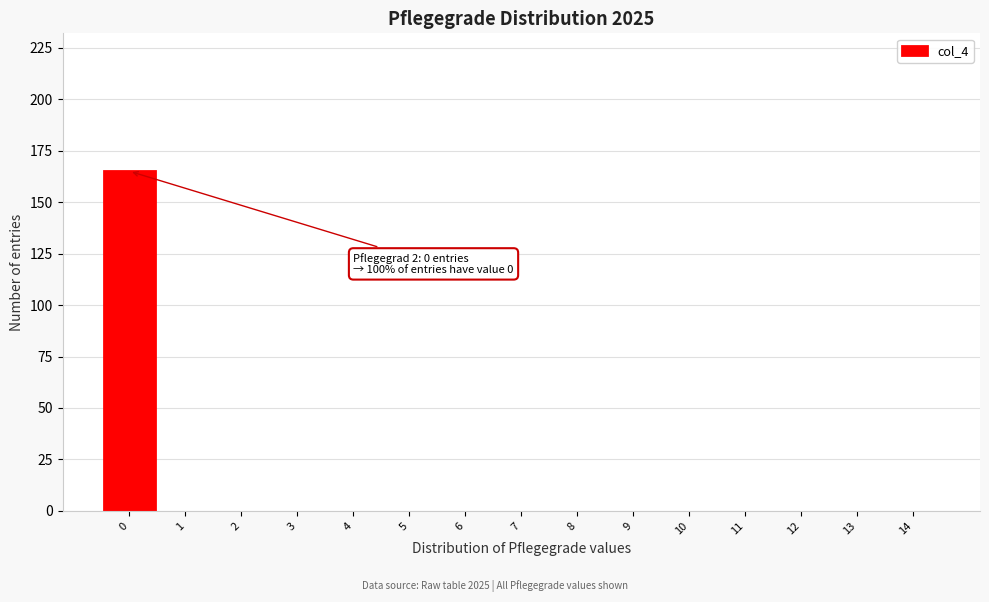

Which range on the x-axis has the tallest bar?

-0.5 to 0.5